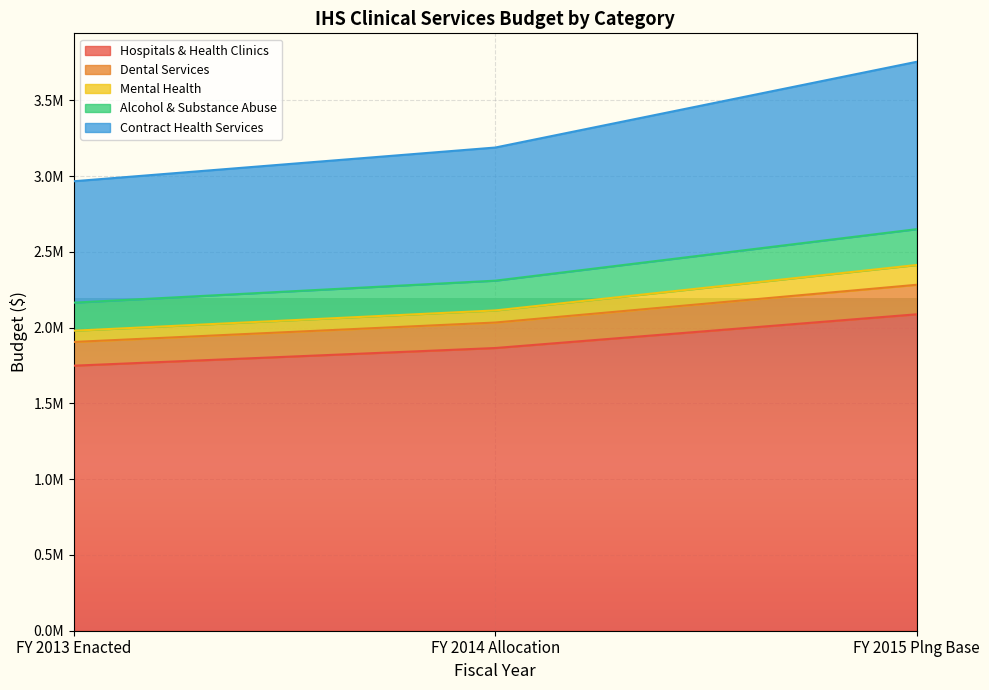

At how many categories does at least one series exceed 2422540?

3